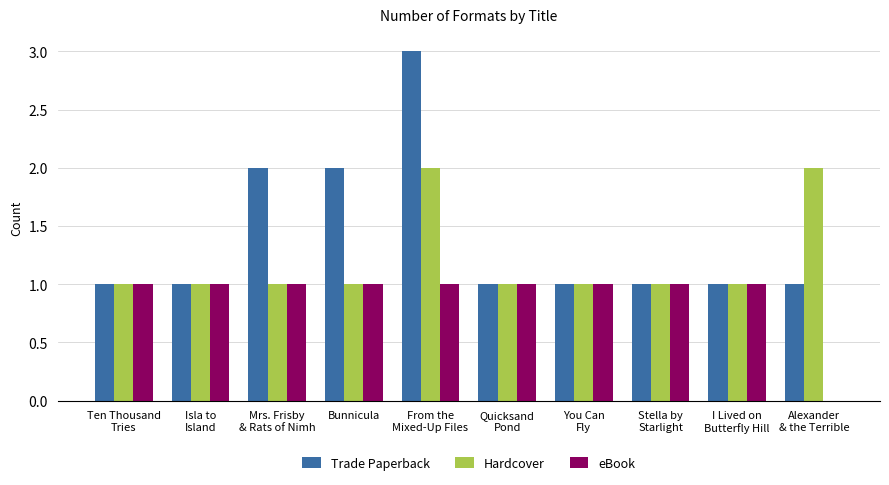

What is the maximum value shown in the chart?

3